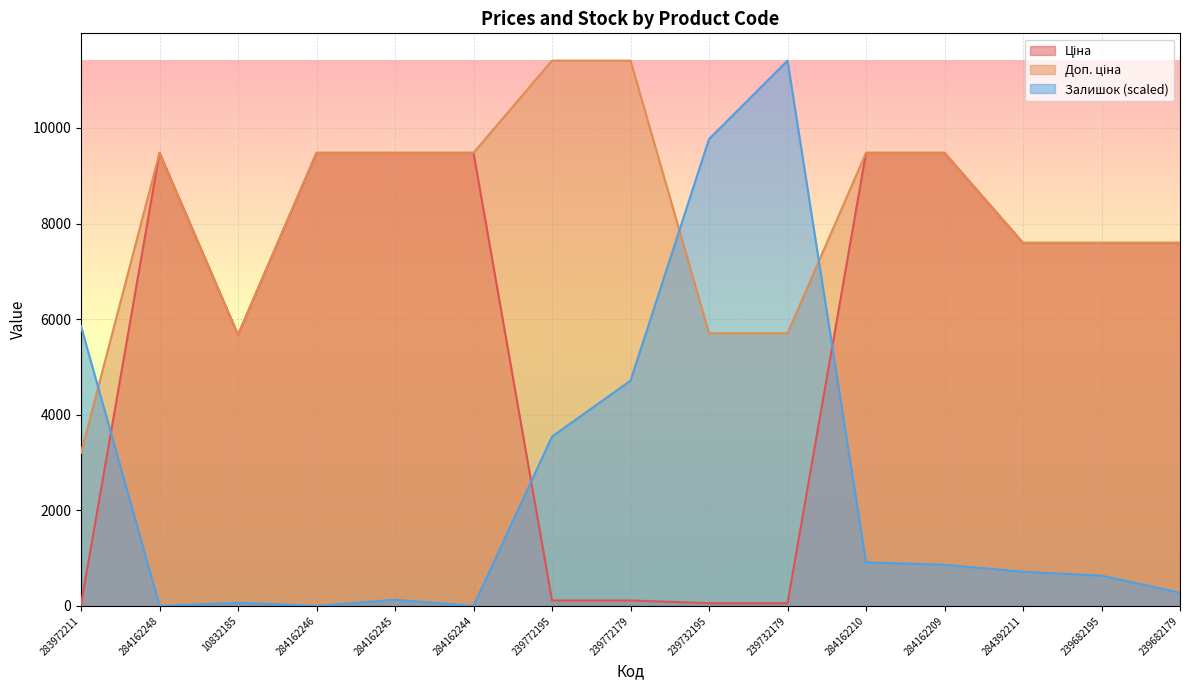

At 10832185, list the series in order from smallest to largest.

Залишок, Ціна, Доп. ціна